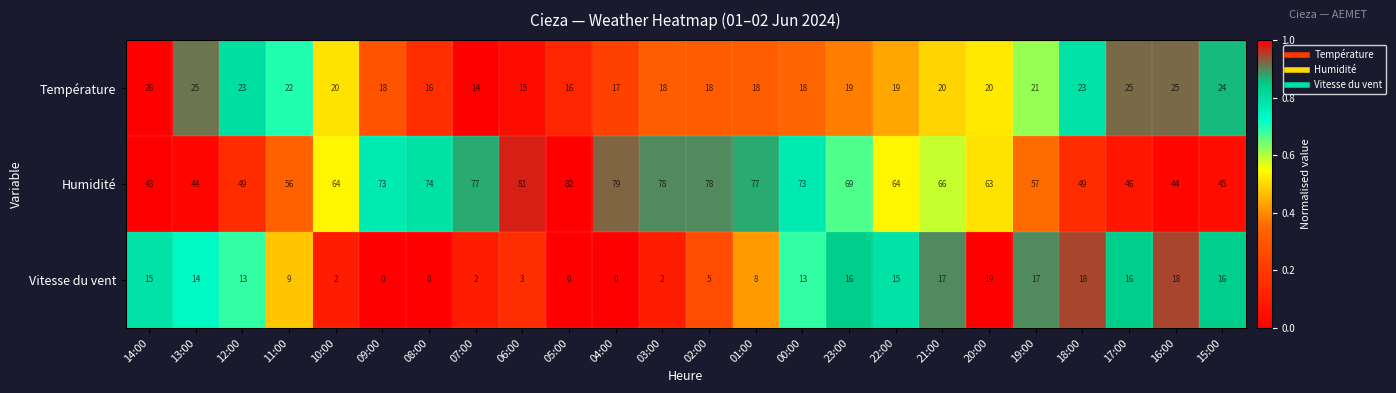

What is the difference between the highest and lowest values at 13:00?

30